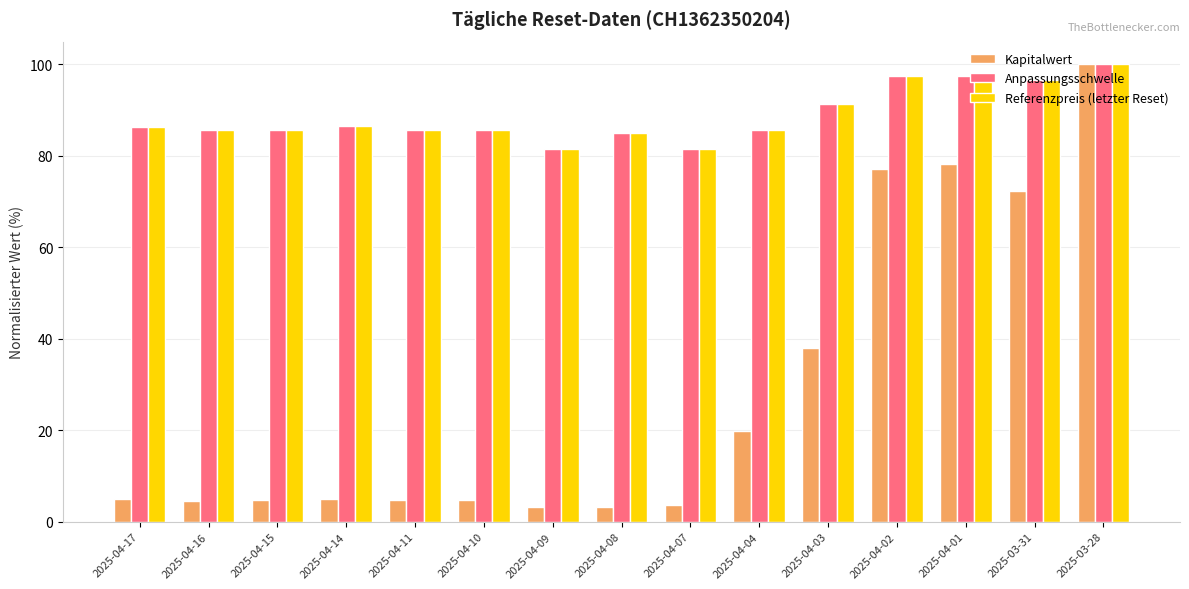

Count the number of data series in this chart.

3